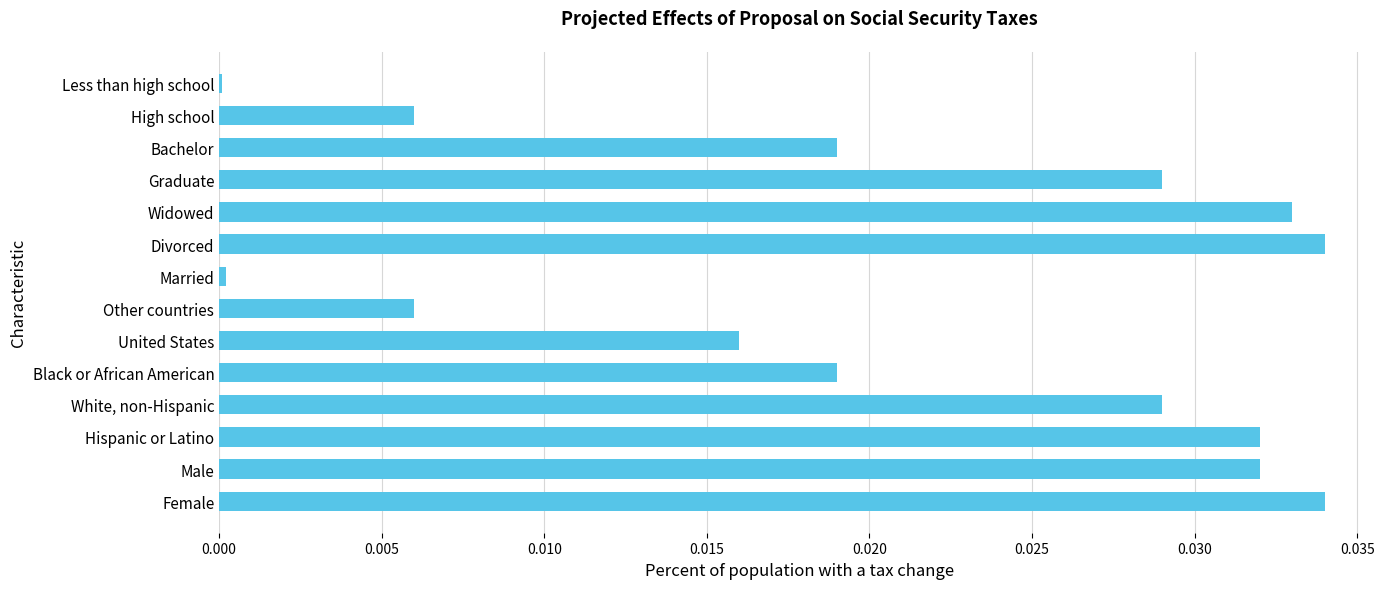

Between Hispanic or Latino and Widowed, which is larger?

Widowed